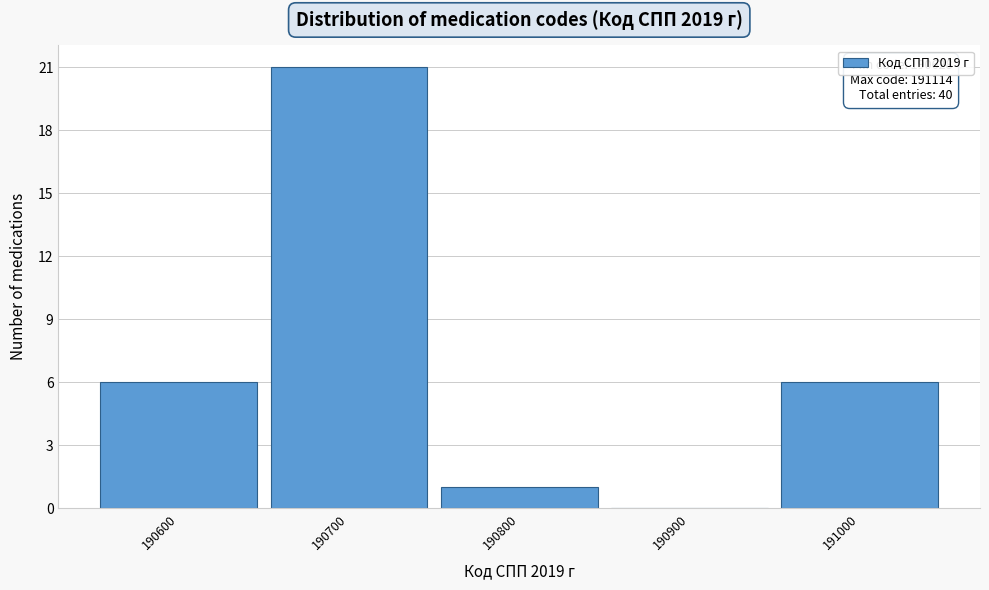

Reading right to left, transcribe all the data shown in this chart.

191000=6	190900=0	190800=1	190700=21	190600=6